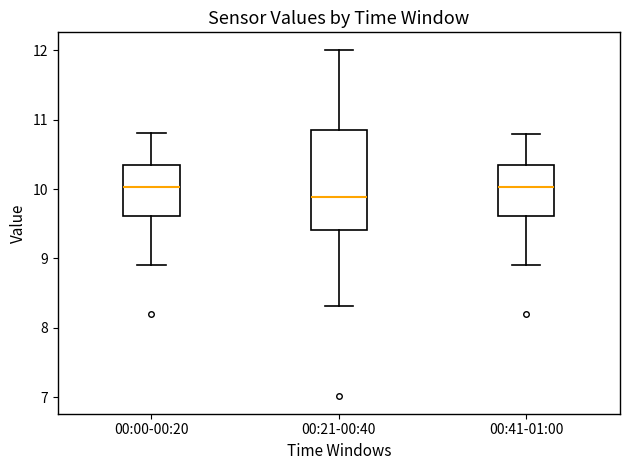

Which box is the tallest, from its lower edge to its upper edge?

00:21-00:40